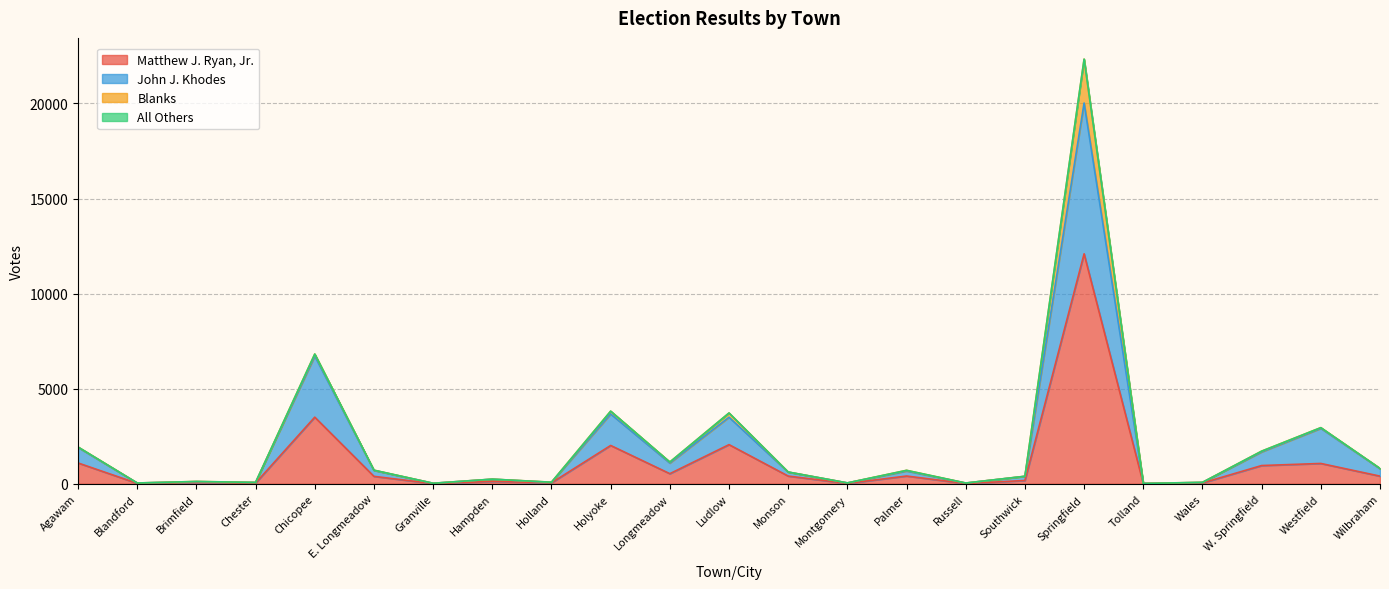

Is it true that Matthew J. Ryan, Jr. equals 1103 at Chicopee?

False